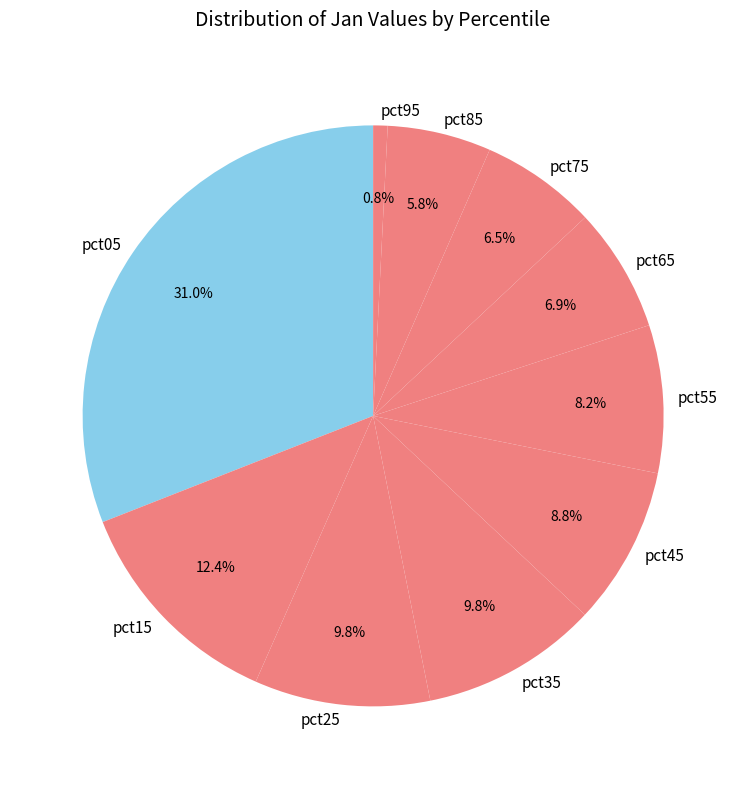

What percentage is the pct55 slice, to the nearest percent?

8%